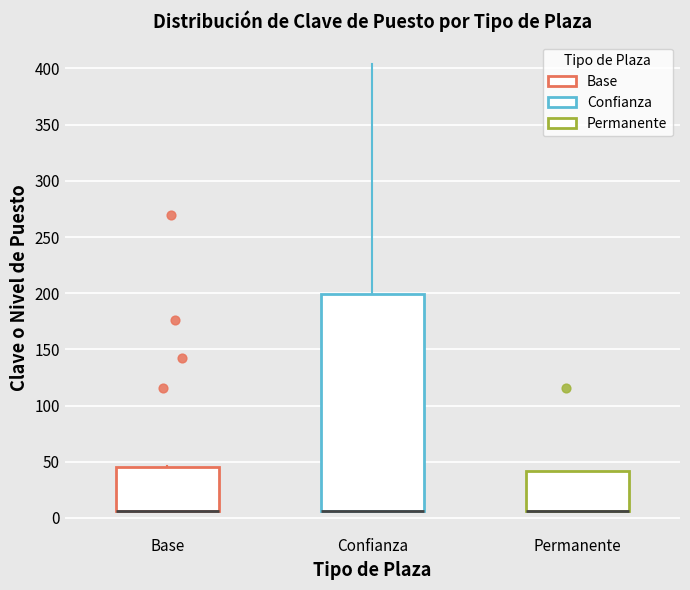

Where is the lower edge of the box for Base on the y-axis? The values are not printed on the chart, so give them approximately, as read against the axis.

5